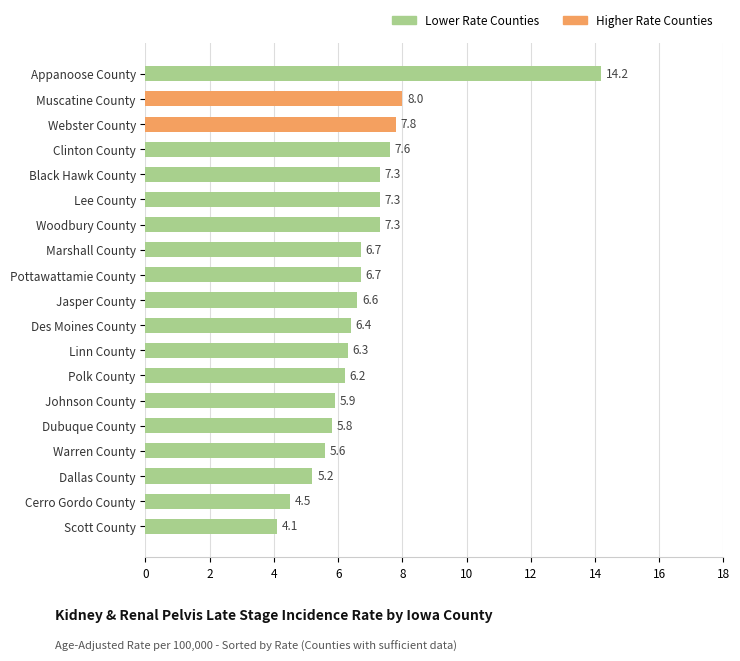

The chart shows a value of 5.9 at Johnson County. True or false?

True